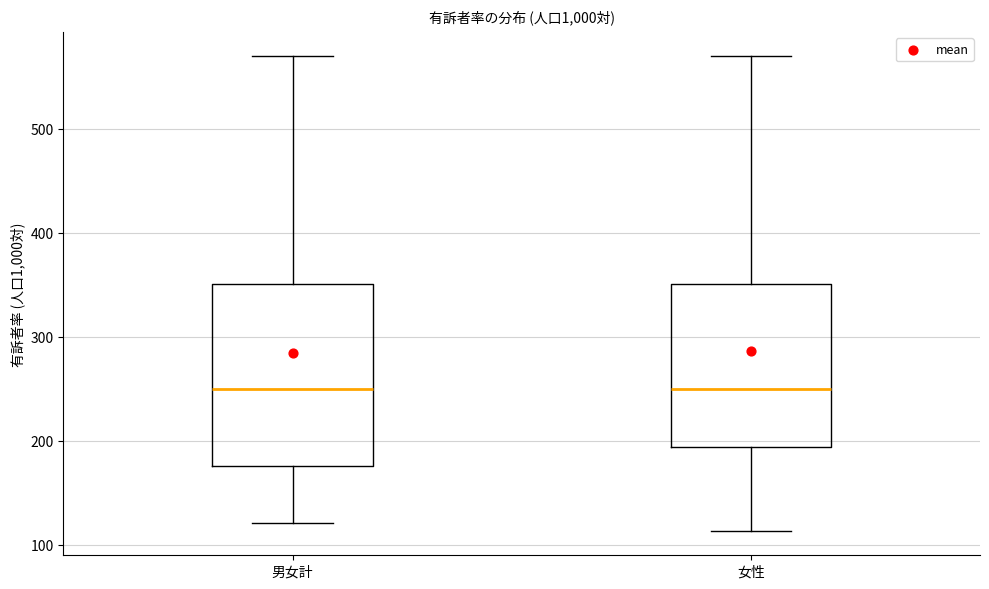

Which box is the tallest, from its lower edge to its upper edge?

男女計